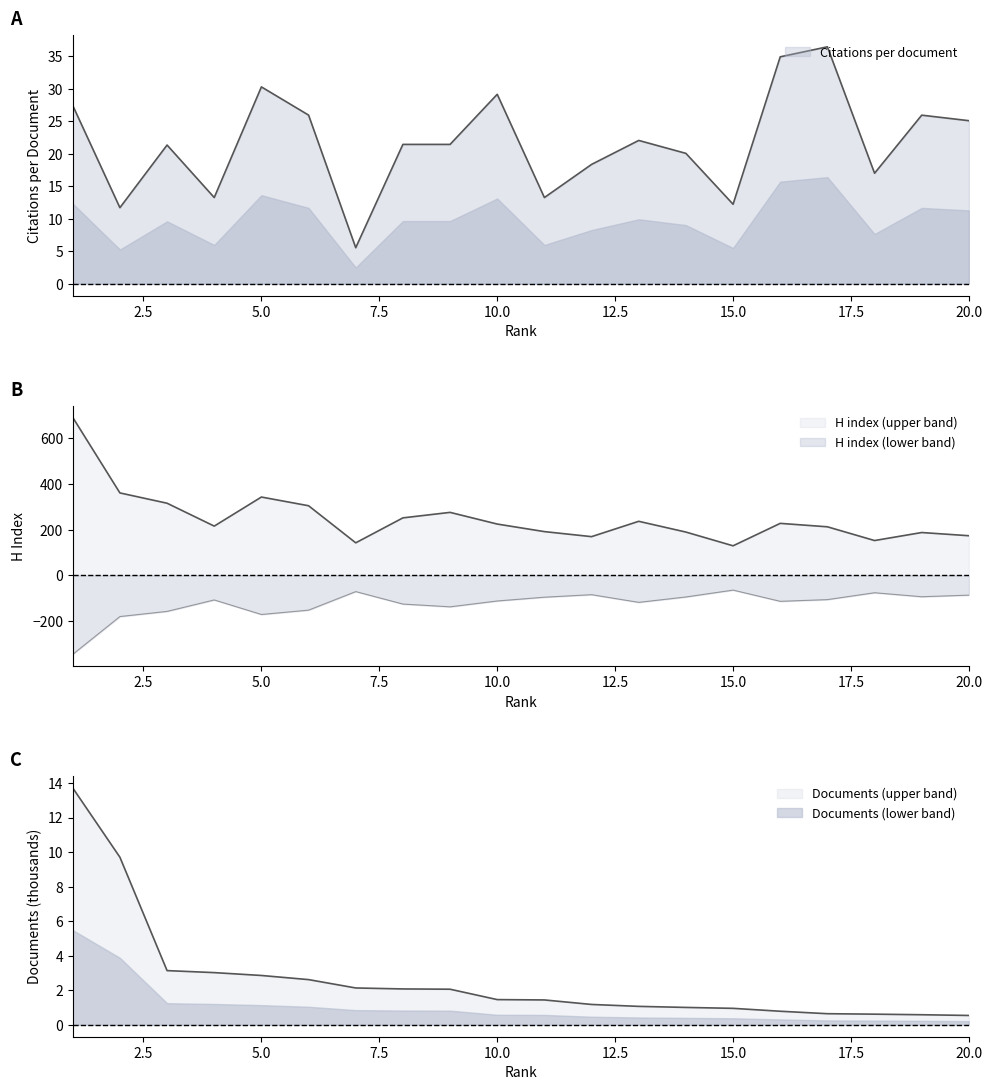

What is the minimum value for Citations per document?

5.5